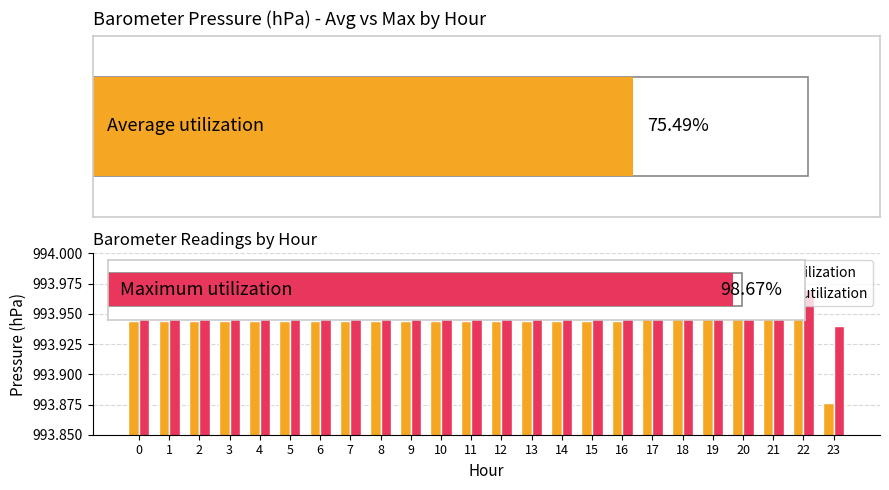

What is the lowest value of the Maximum utilization series?

993.9